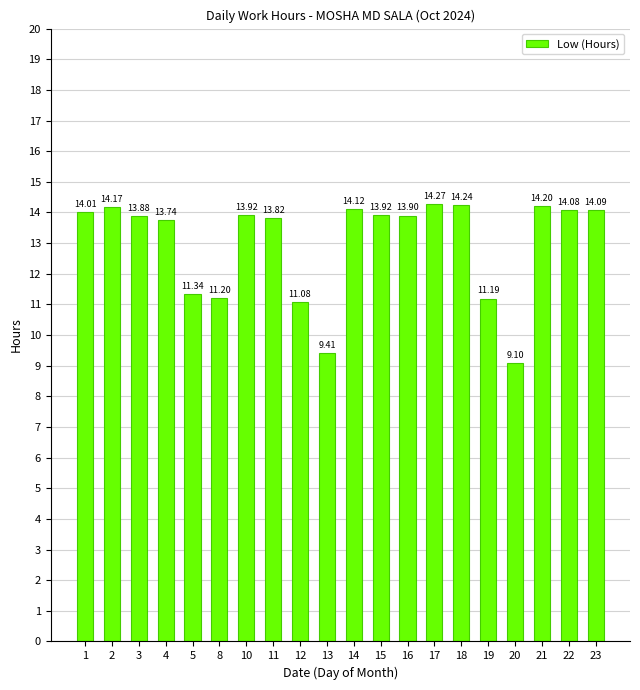

How many values are below 13?

6